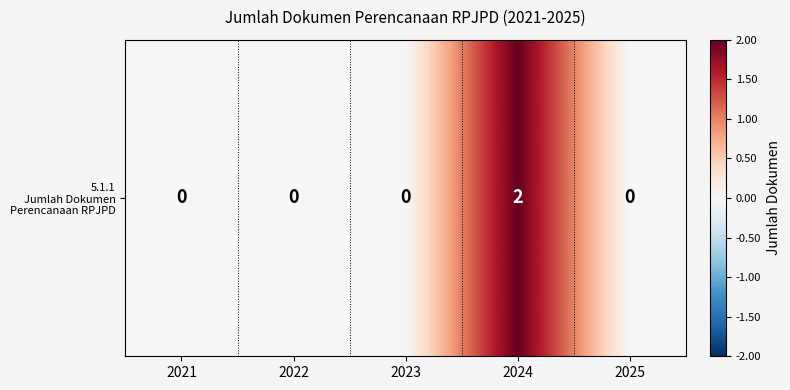

Where is the data nearest to the value 1?

2021